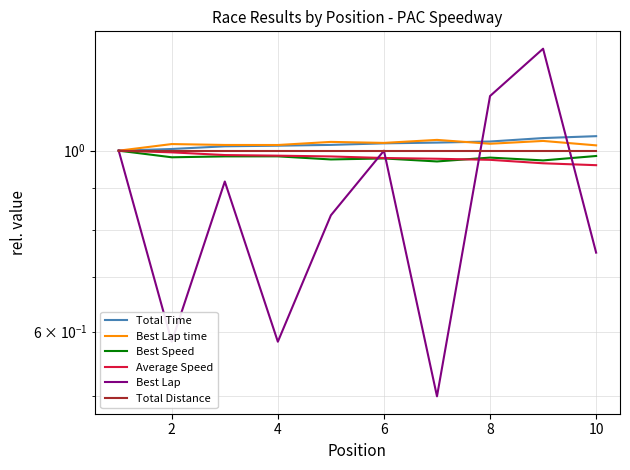

Does the chart have visible grid lines?

Yes